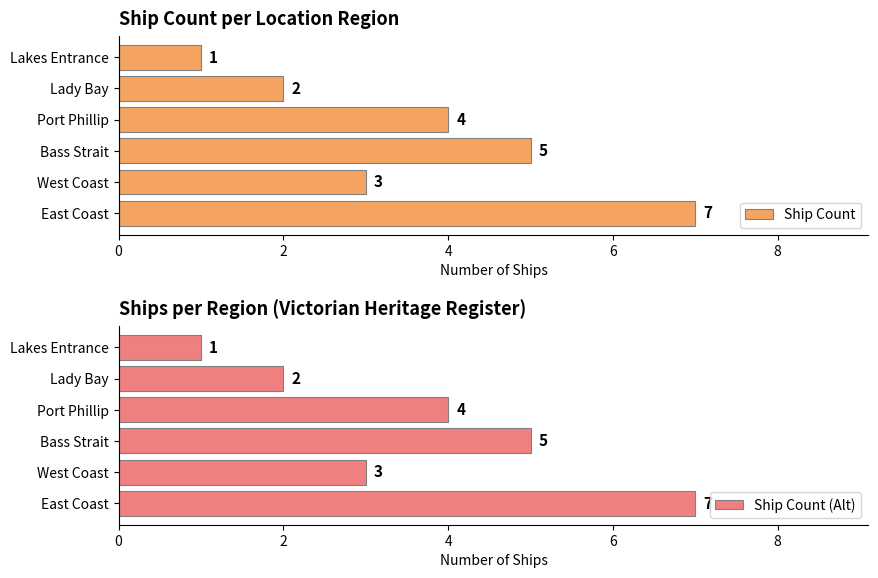

Which category has the lowest value in the Ship Count series?

Lakes Entrance